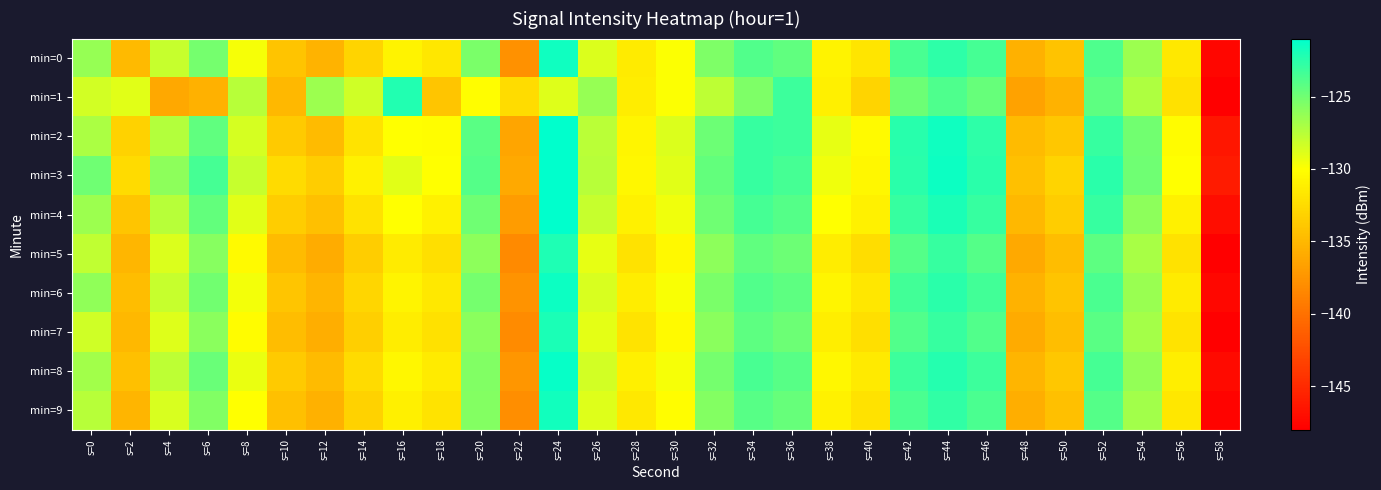

What is the total value across all series at s=48?

-1354.5